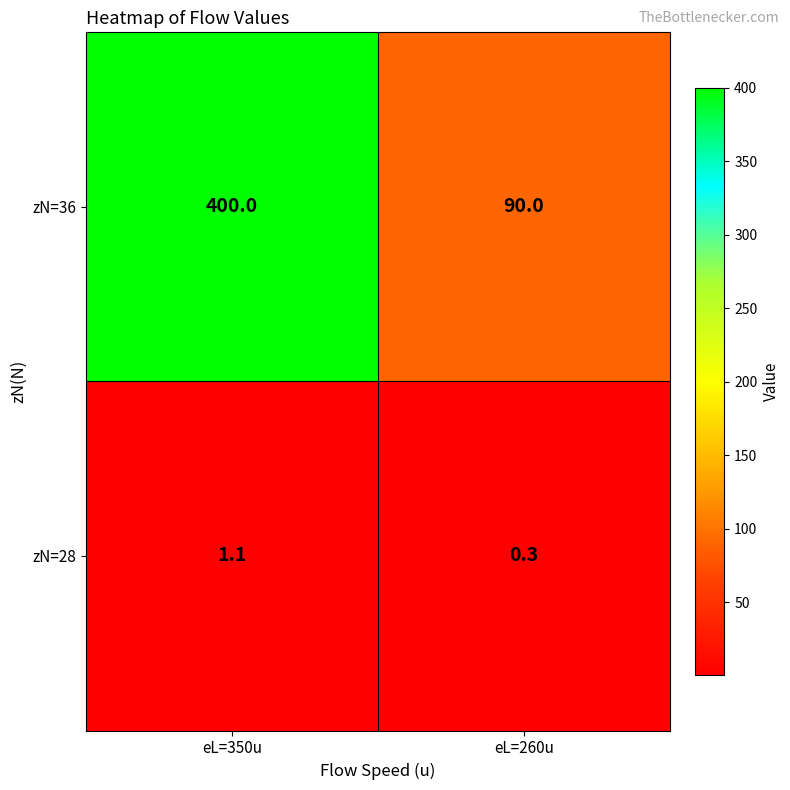

Reading left to right, transcribe all the data shown in this chart.

zN=36: 400.0	90.0
zN=28: 1.1	0.3